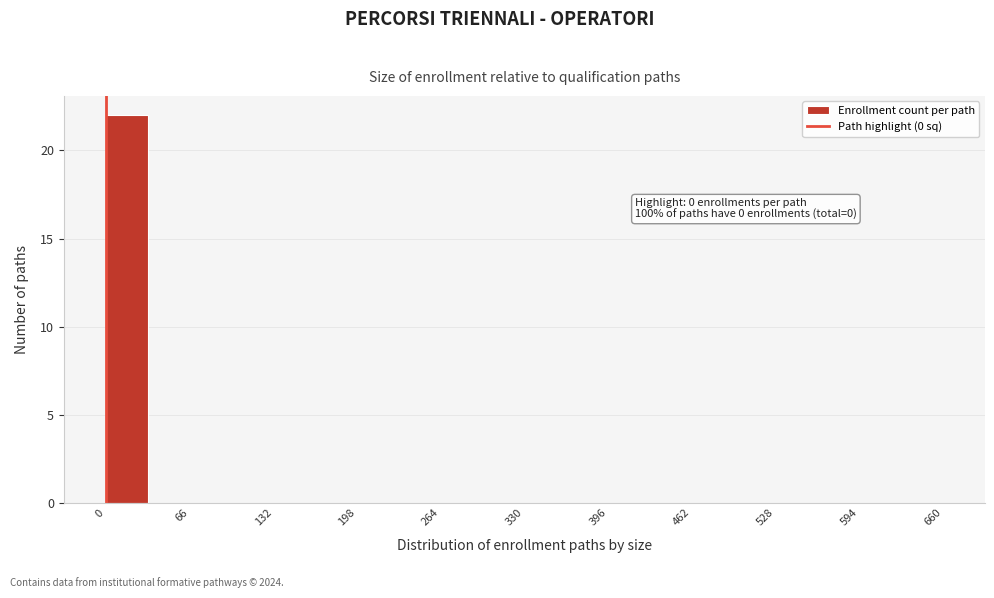

Read against the x-axis, roughly where is the centre of the tallest bar?

20